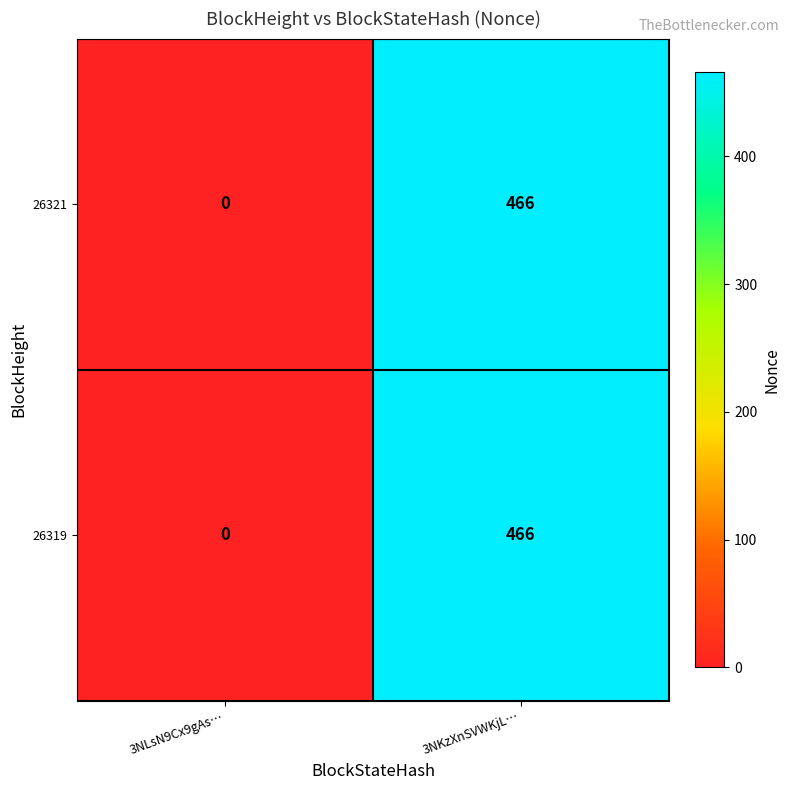

List the labels in order of 26321 value, smallest first.

3NLsN9Cx9gAs…, 3NKzXnSVWKjL…